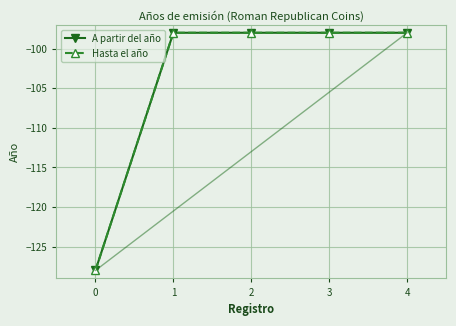

Is this an area chart (filled region under the line)?

No